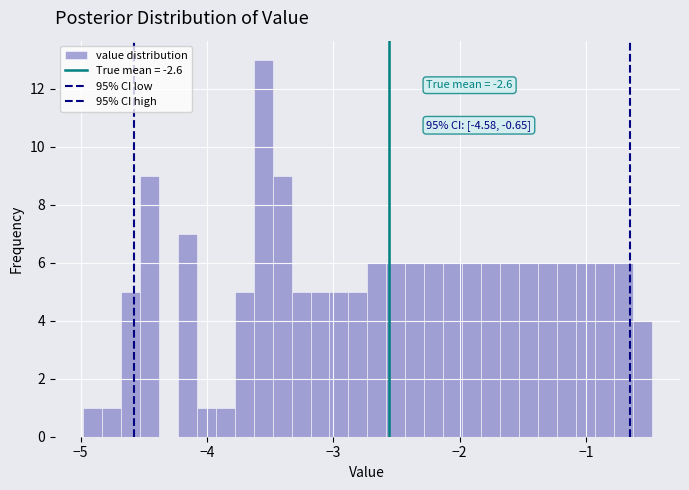

Around what value on the x-axis is the tallest bar? Give the approximate position of its centre, as read against the axis.

-3.6